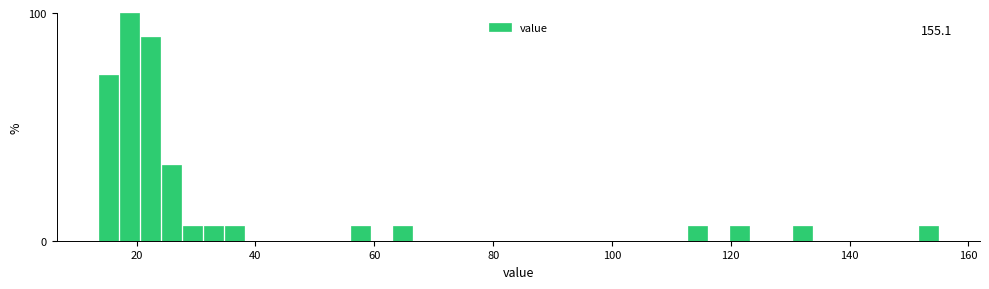

Around what value on the x-axis is the tallest bar? Give the approximate position of its centre, as read against the axis.

18